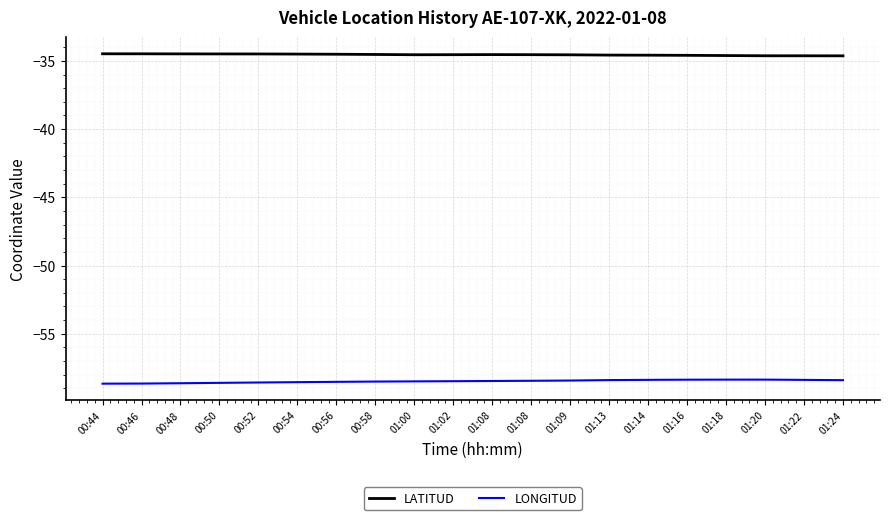

Reading right to left, list all the values displayed in this chart.

LATITUD: -34.6	-34.6	-34.6	-34.6	-34.6	-34.6	-34.6	-34.6	-34.5	-34.5	-34.5	-34.5	-34.5	-34.5	-34.5	-34.5	-34.5	-34.5	-34.5	-34.5
LONGITUD: -58.4	-58.4	-58.4	-58.4	-58.4	-58.4	-58.4	-58.4	-58.5	-58.5	-58.5	-58.5	-58.5	-58.5	-58.6	-58.6	-58.6	-58.6	-58.7	-58.7